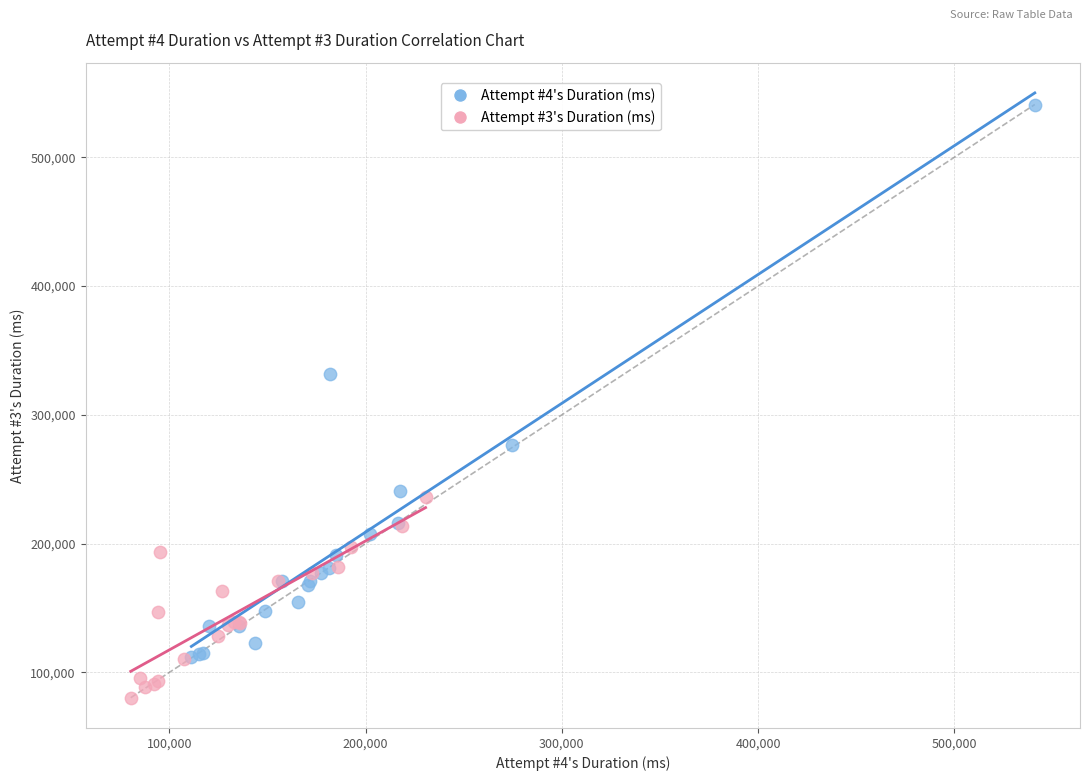

Which series contains the lowest Y value?

Attempt #3's Duration (ms)